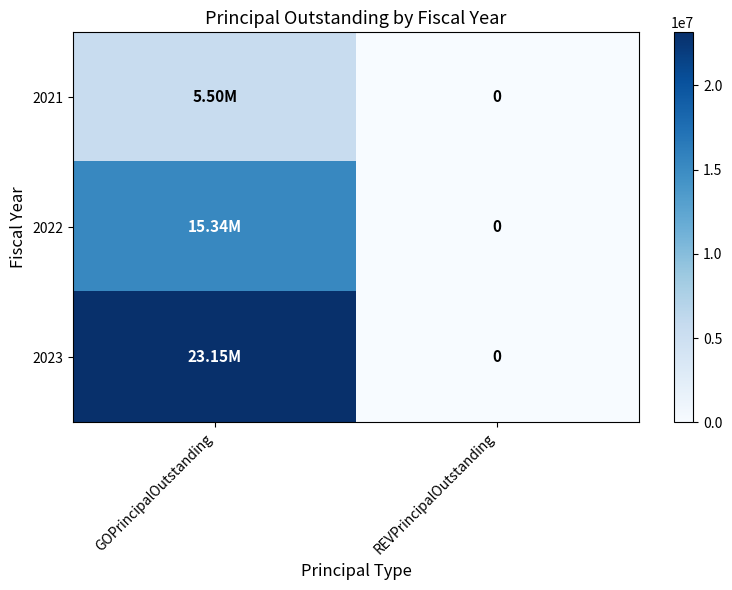

At which label is 2021 closest to 2750000?

GOPrincipalOutstanding